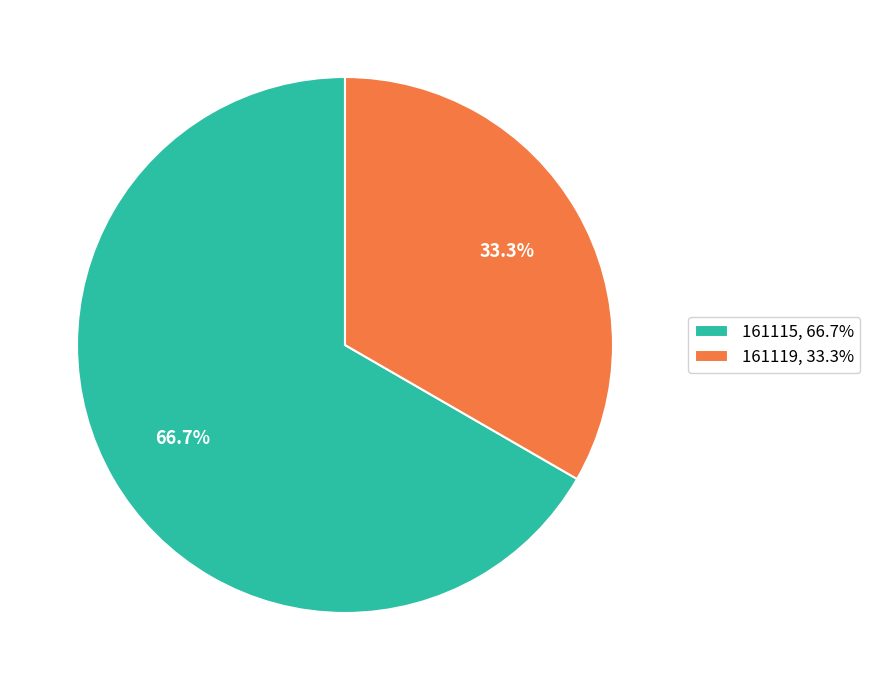

What is the ratio of the value at 161119, 33.3% to the value at 161115, 66.7%?

0.5